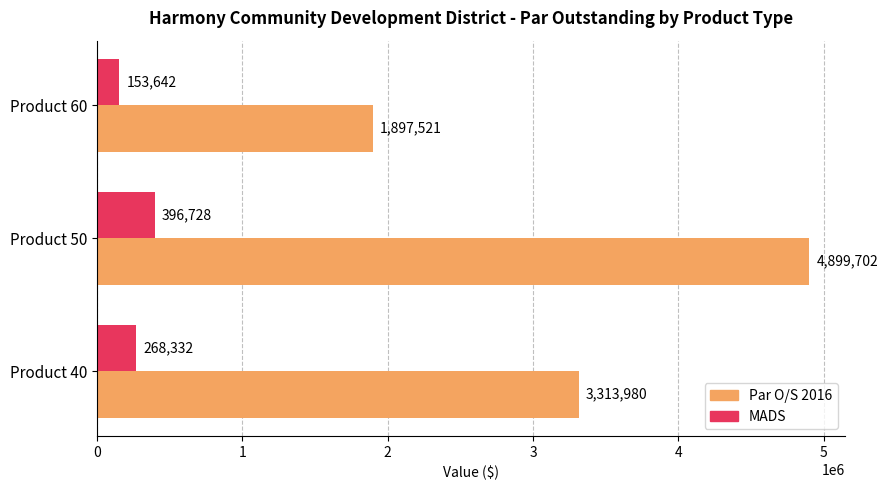

Which series has the widest spread of values?

Par O/S 2016